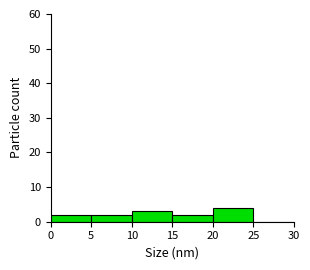

Reading left to right, transcribe this chart: for each bar, give the range it covers on the x-axis and its height. The values are not printed on the chart, so give them approximately, as read against the axis.

0 to 5: 2
5 to 10: 2
10 to 15: 3
15 to 20: 2
20 to 25: 4
25 to 30: 0